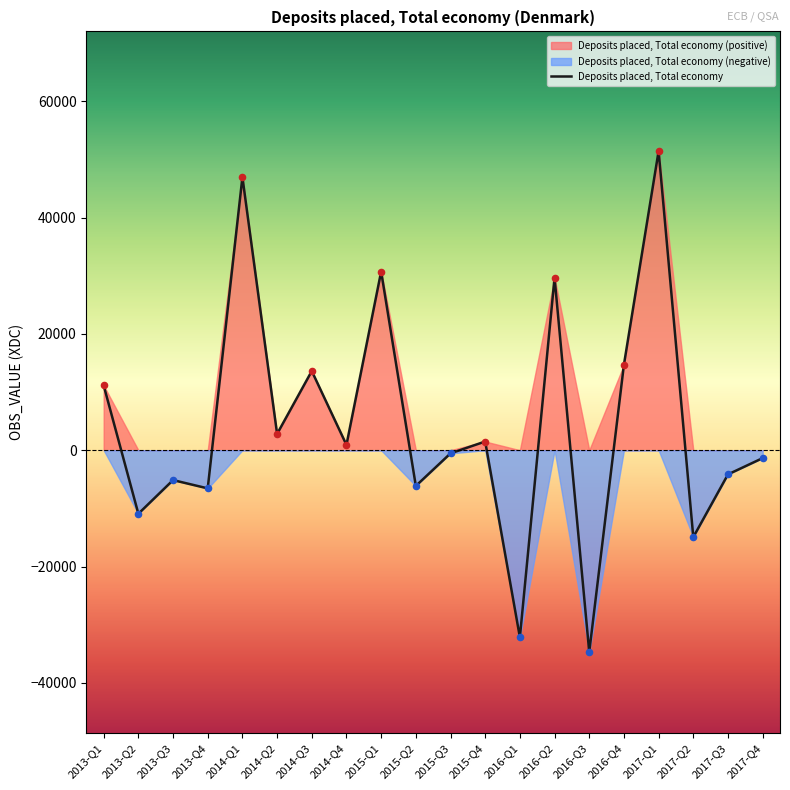

Between 2014-Q1 and 2016-Q1, which is larger?

2014-Q1